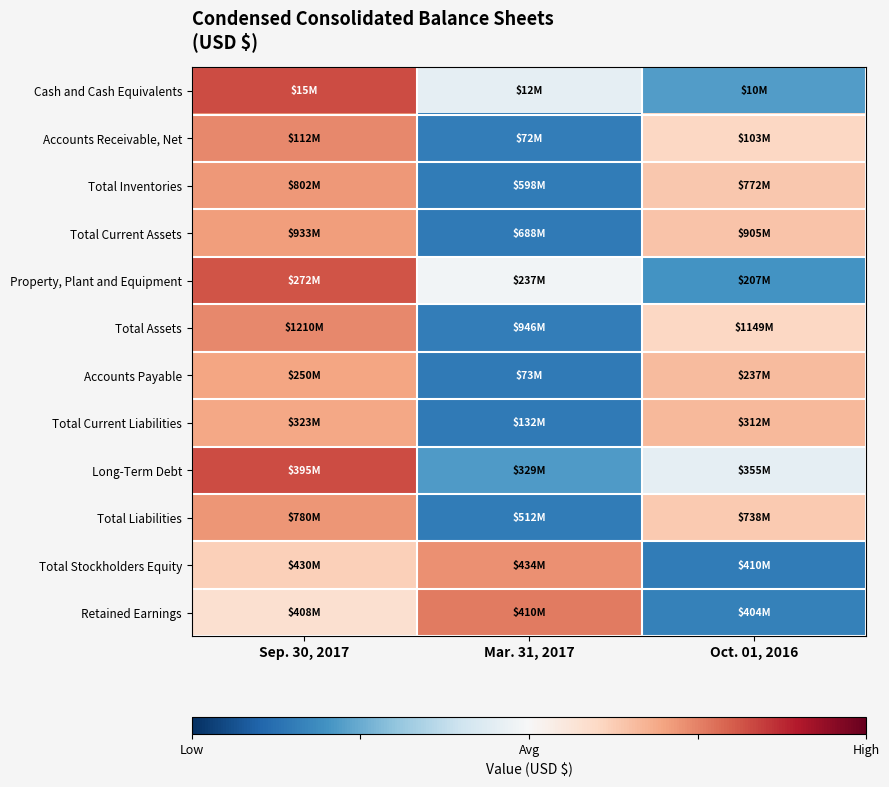

Which has a higher value, Mar. 31, 2017 or Oct. 01, 2016?

Mar. 31, 2017